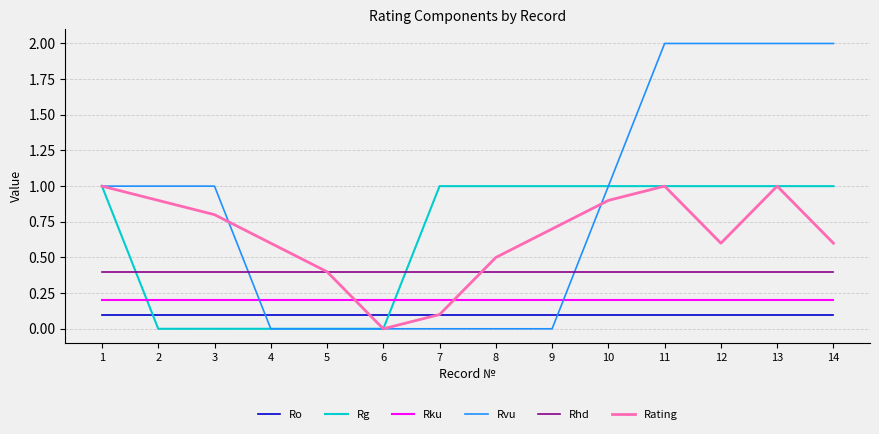

Between 2 and 3, which series saw the biggest shift?

Rating